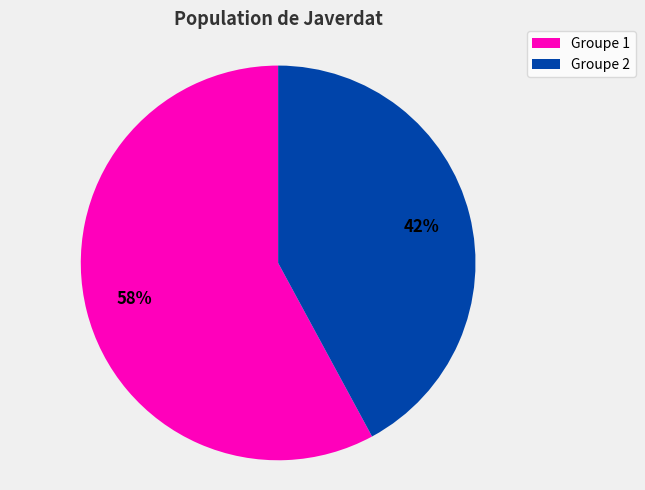

How many slices are in this pie chart?

2